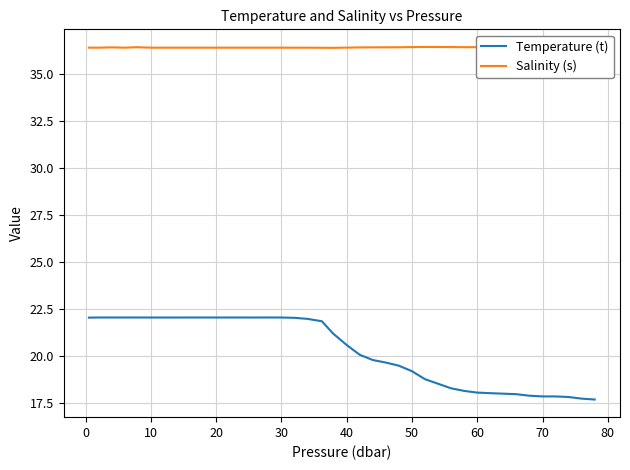

Does the chart display data point markers on the line(s)?

No